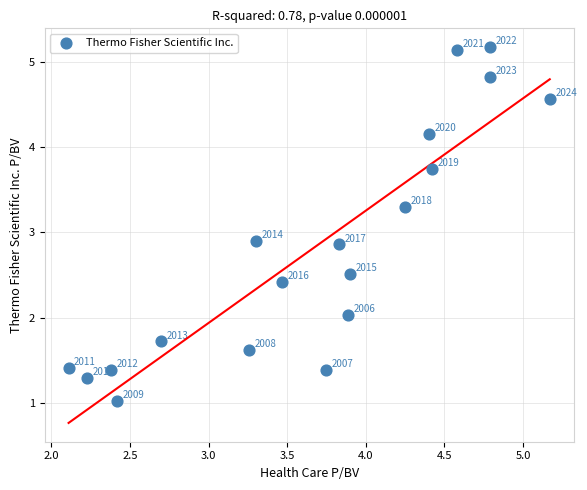

What is the range of X values (max minus min)?

3.1